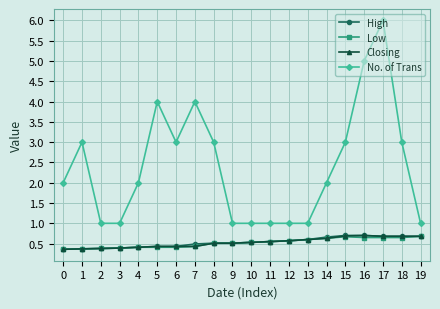

Read the High value at 15.

0.7